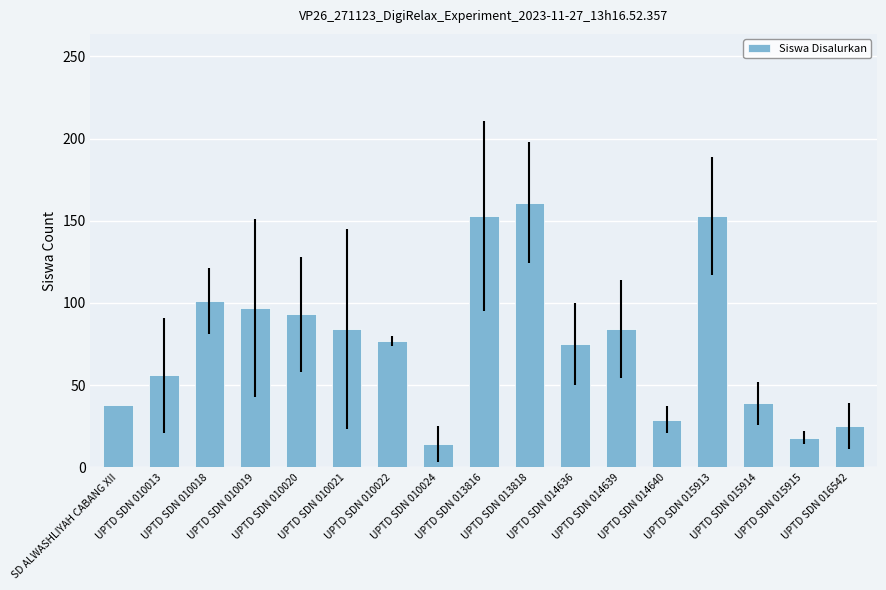

Is it true that the value at UPTD SDN 010021 is 84?

True